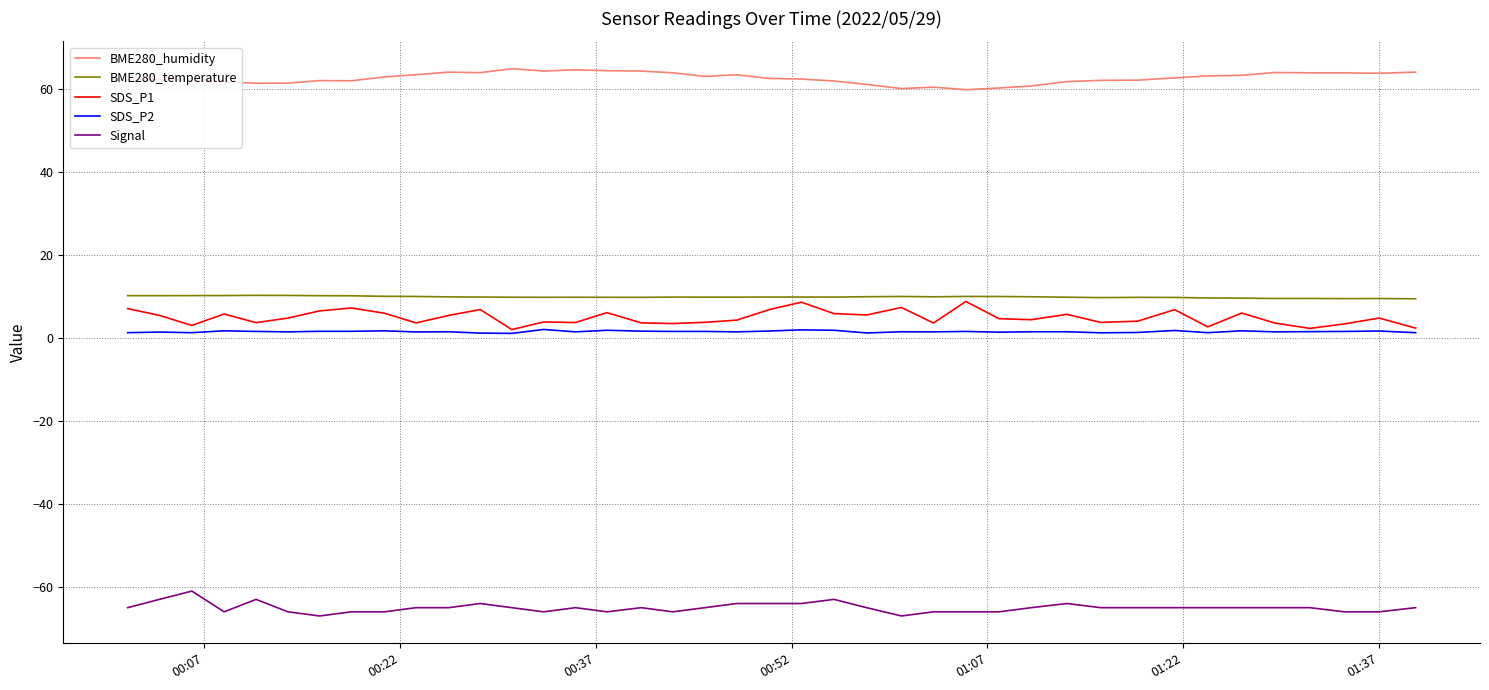

What are all the series names shown in the legend?

BME280_humidity, BME280_temperature, SDS_P1, SDS_P2, Signal